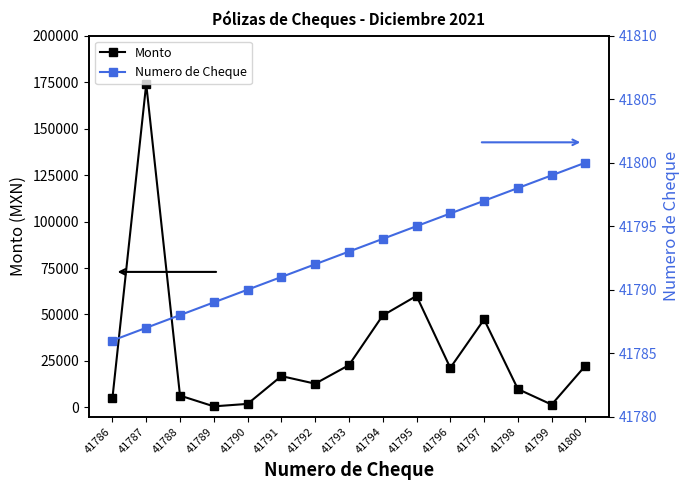

How many lines are shown in the chart?

2